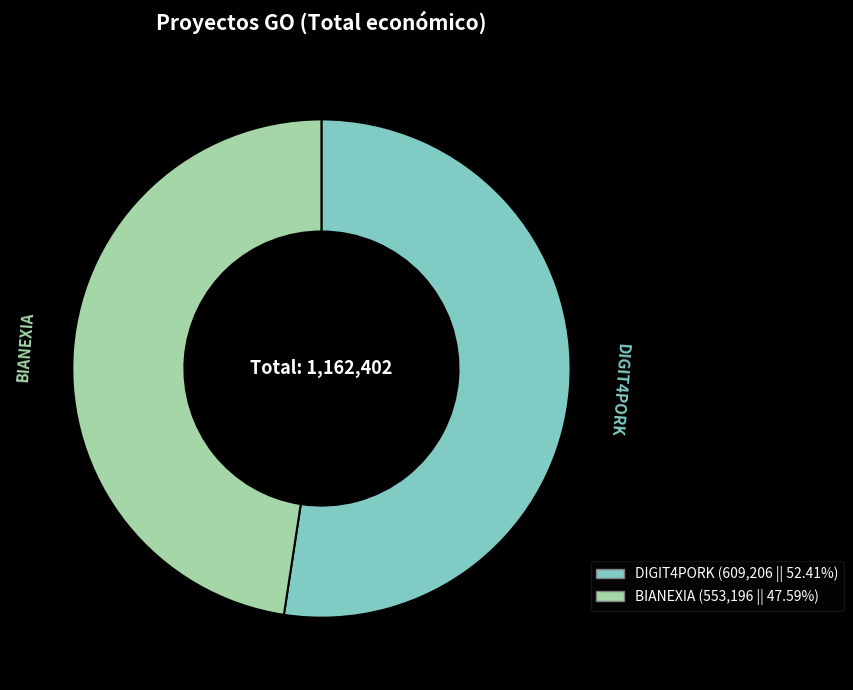

What is the ratio of the value at BIANEXIA to the value at DIGIT4PORK?

0.9